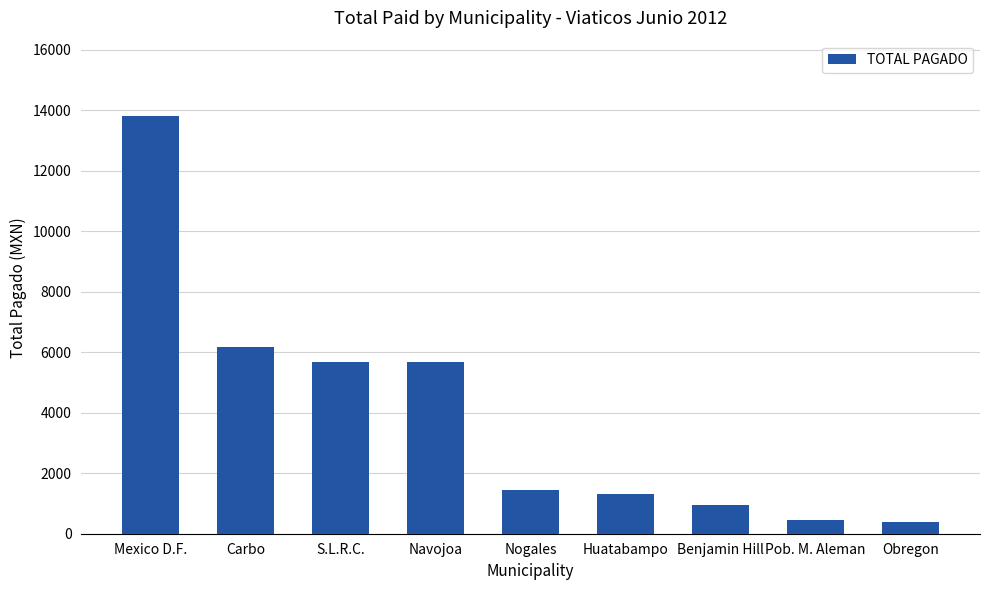

What is the difference between the second highest and second lowest values?

5740